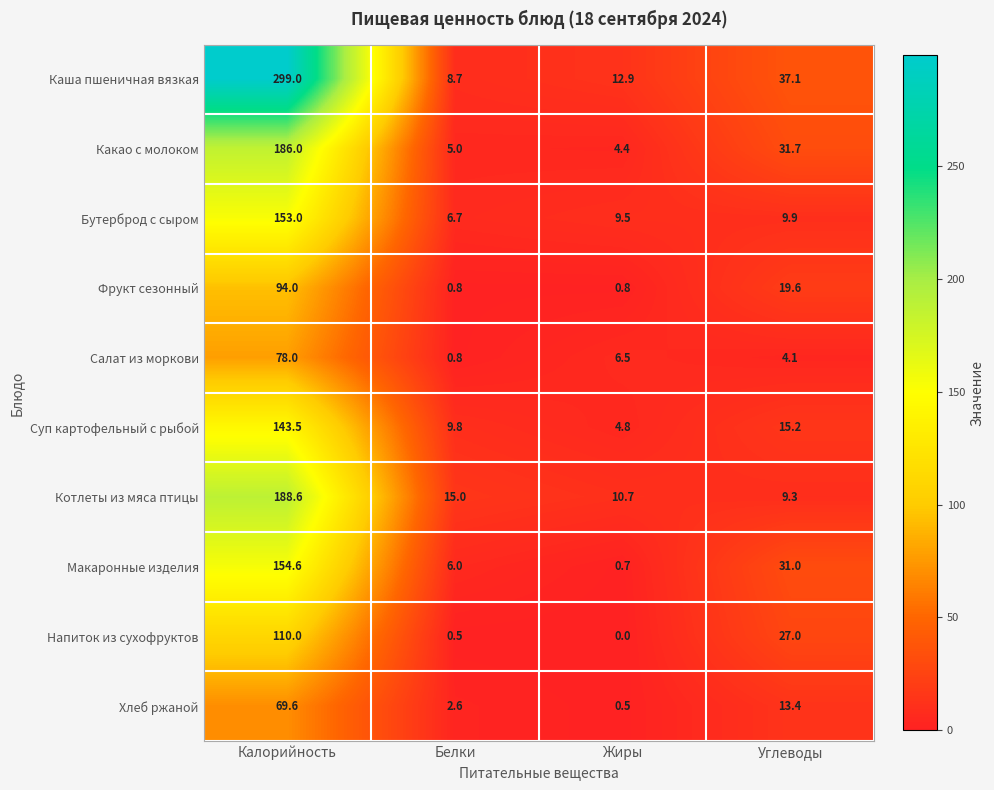

Rank the series by their maximum value, from lowest to highest.

Хлеб ржаной, Салат из моркови, Фрукт сезонный, Напиток из сухофруктов, Суп картофельный с рыбой, Бутерброд с сыром, Макаронные изделия, Какао с молоком, Котлеты из мяса птицы, Каша пшеничная вязкая